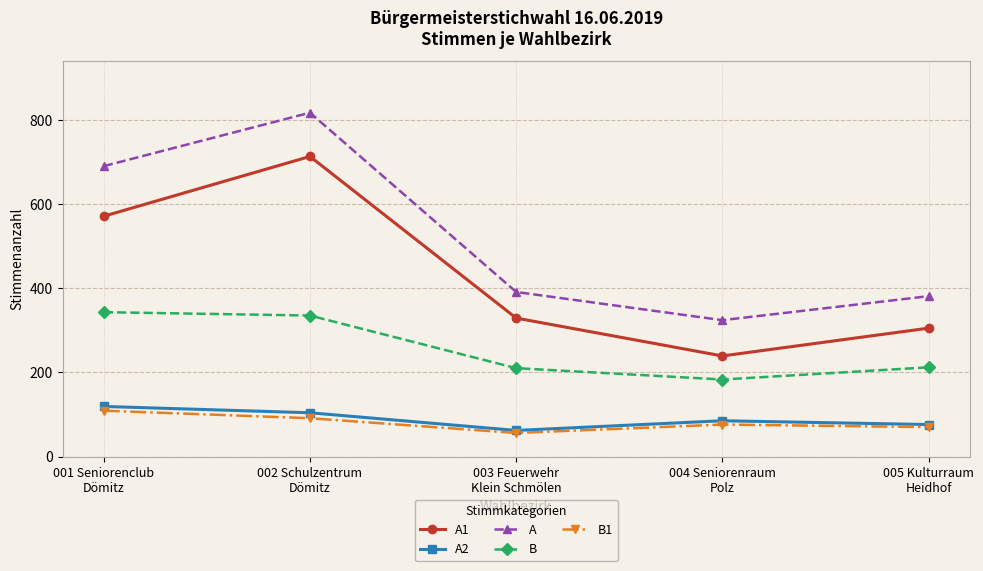

The value of A at 002 Schulzentrum
Dömitz is 1429. True or false?

False